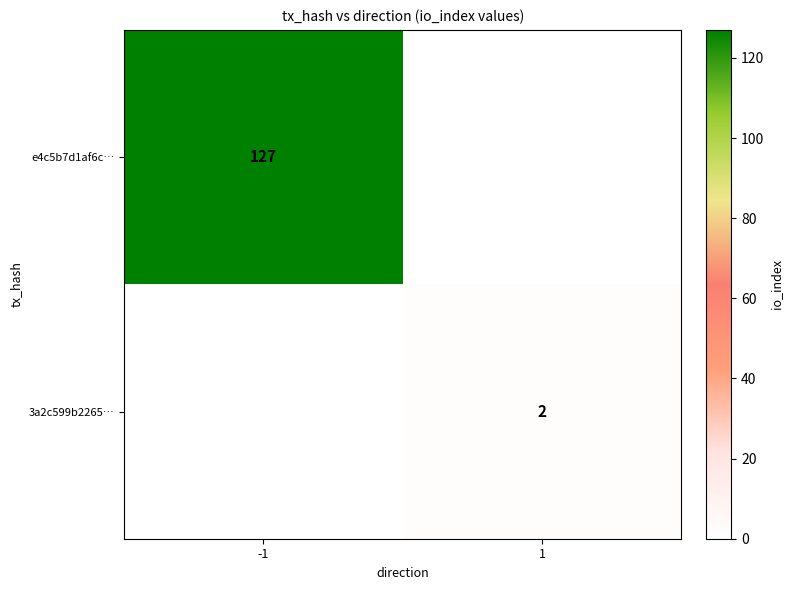

The e4c5b7d1af6c… series shows 127 at -1. True or false?

True